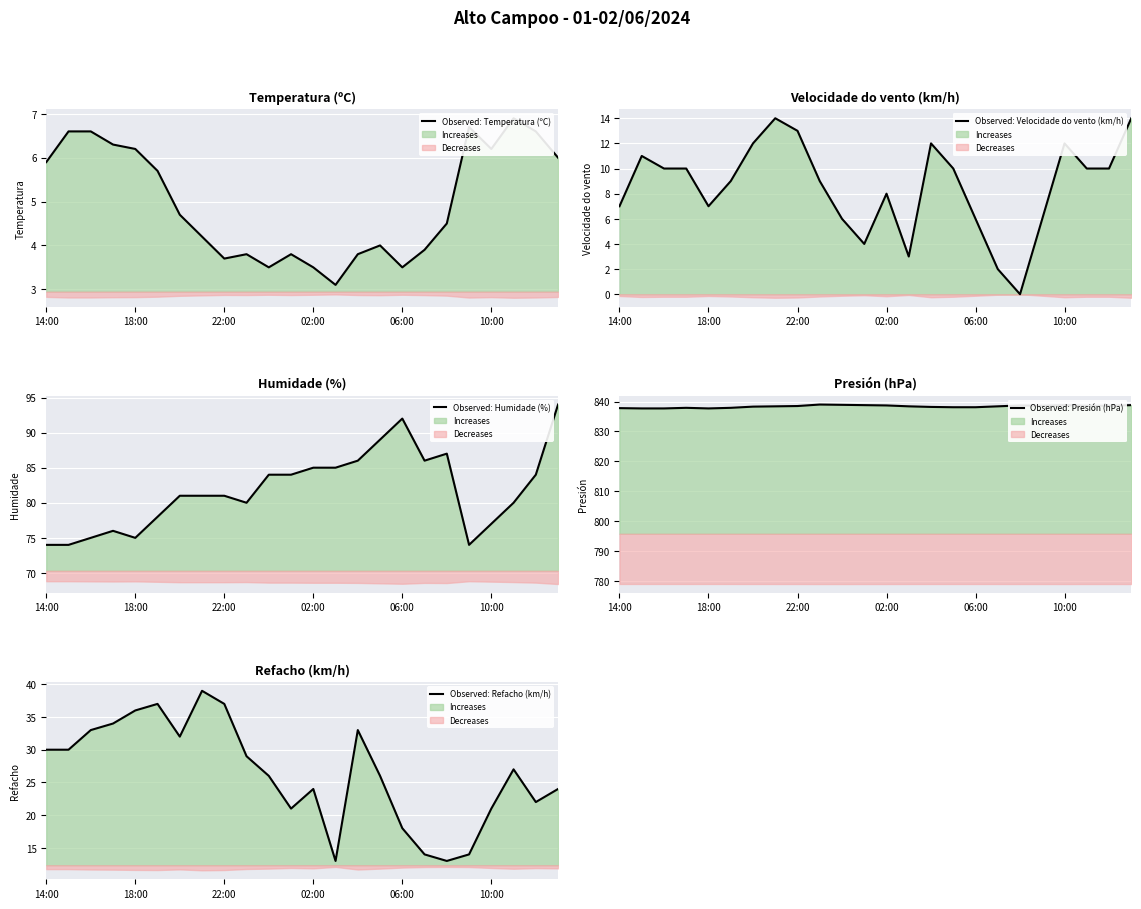

True or false: Observed: Humidade (%) has a value of 80.0 at 9.

True